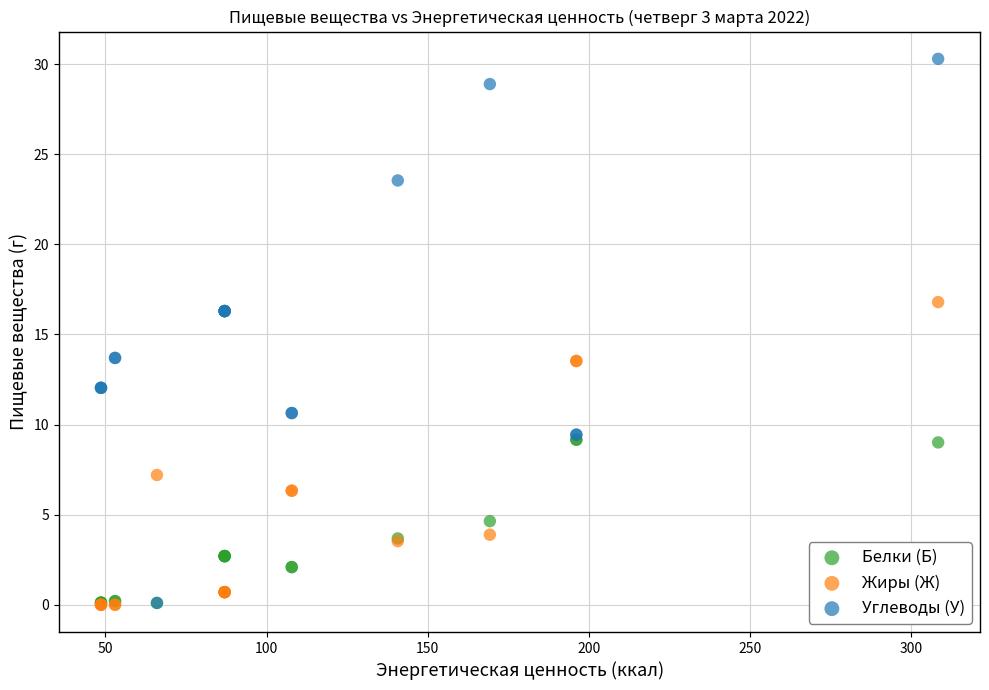

What are all the series names shown in the legend?

Белки (Б), Жиры (Ж), Углеводы (У)